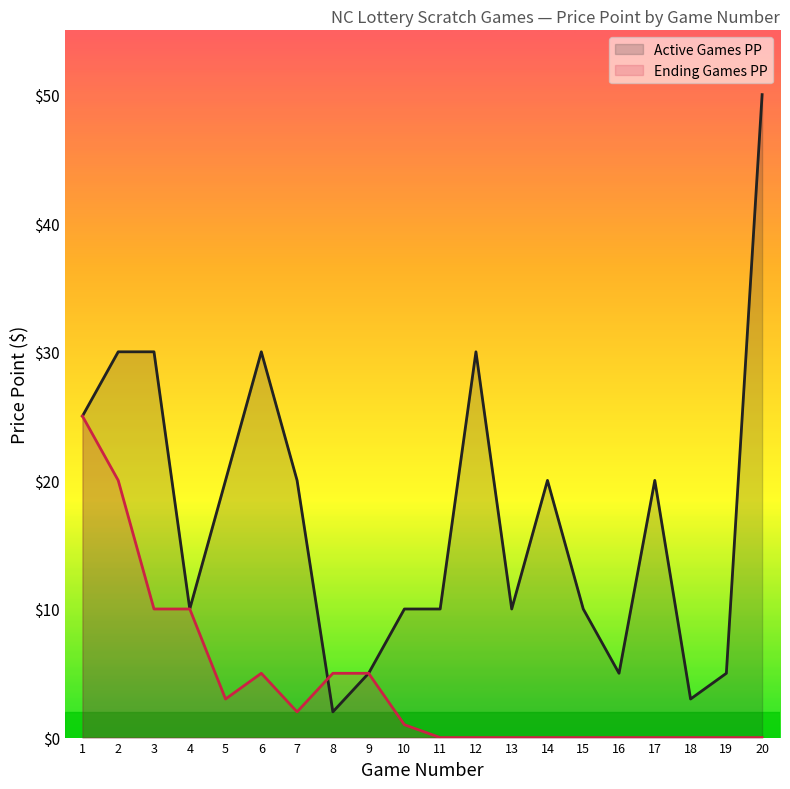

At which label does Ending Games PP (line) first exceed 1?

1